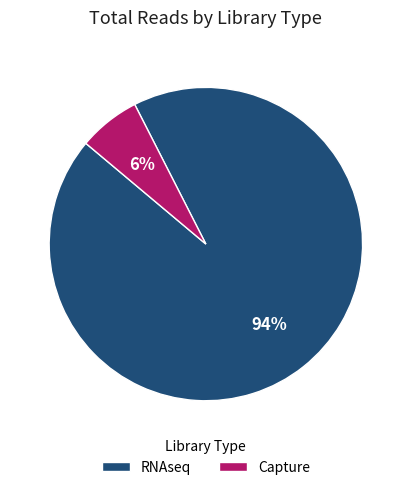

What percentage is the RNAseq slice, to the nearest percent?

94%